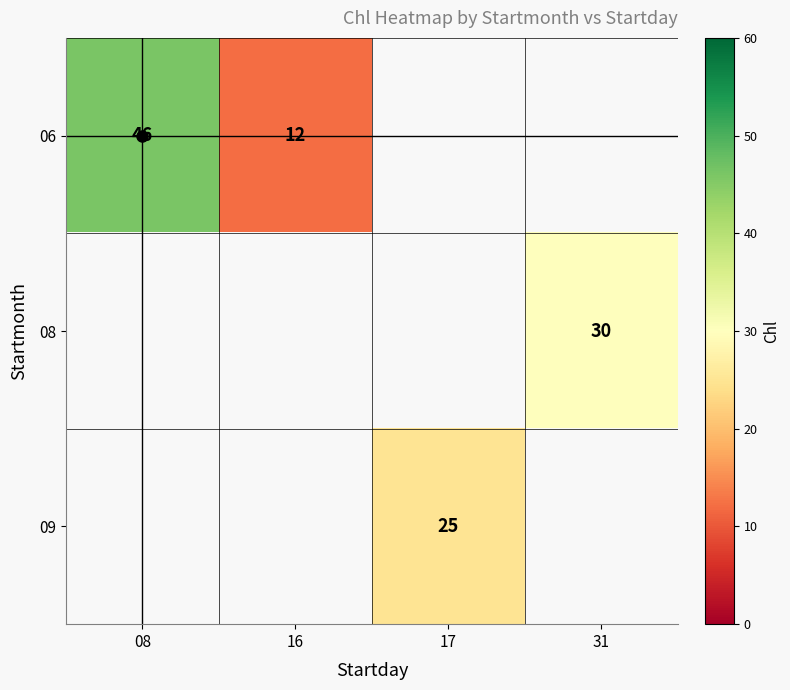

True or false: 09 has a value of 25 at 17.

True